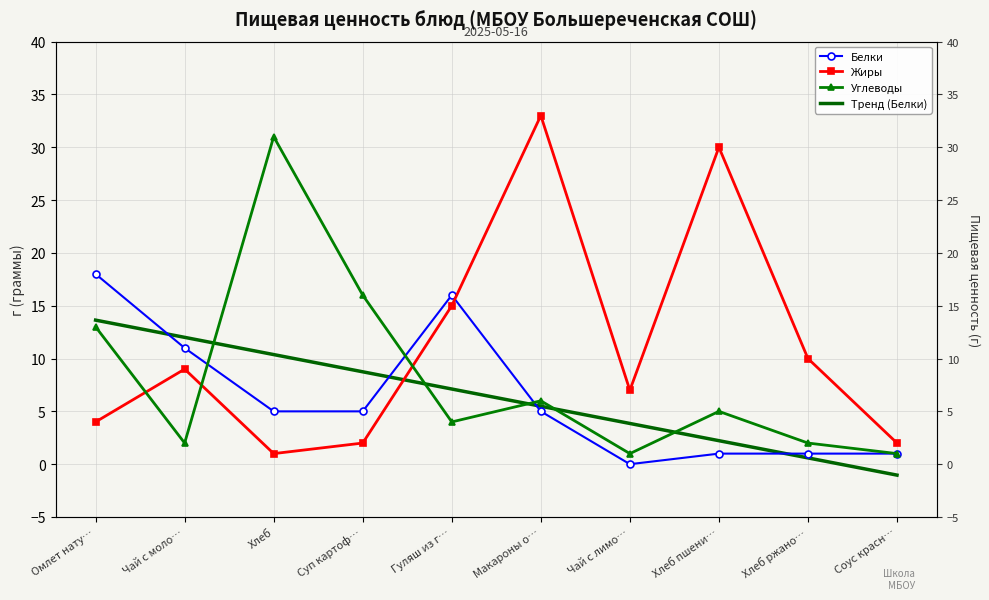

Read the Углеводы value at Соус красн….

1.0